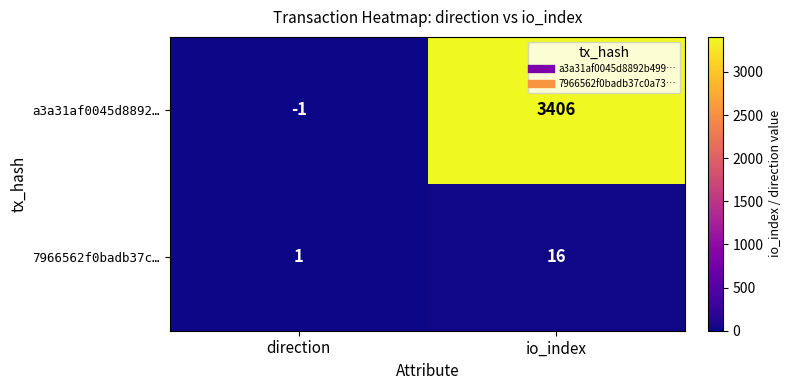

Reading right to left, what are all the values shown in this chart?

a3a31af0045d8892…: io_index=3406	direction=-1
7966562f0badb37c…: io_index=16	direction=1